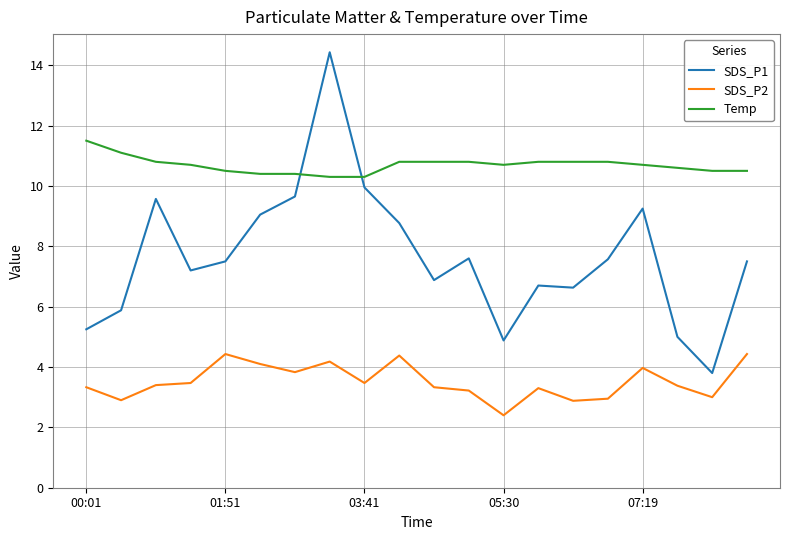

True or false: SDS_P2 has more than 1 interior local peaks.

True